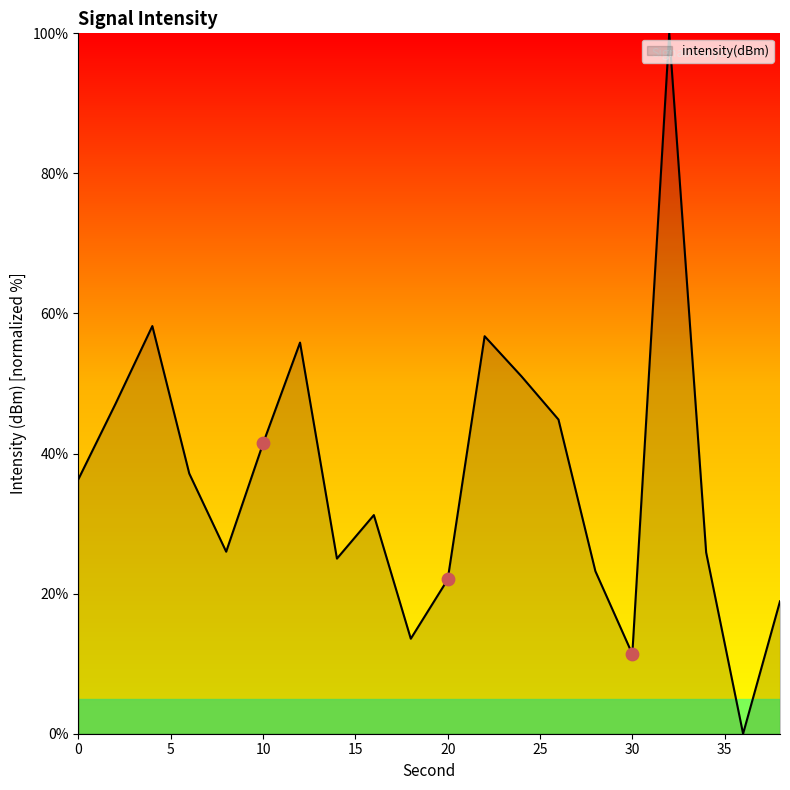

What is the maximum value shown in the chart?

100.0